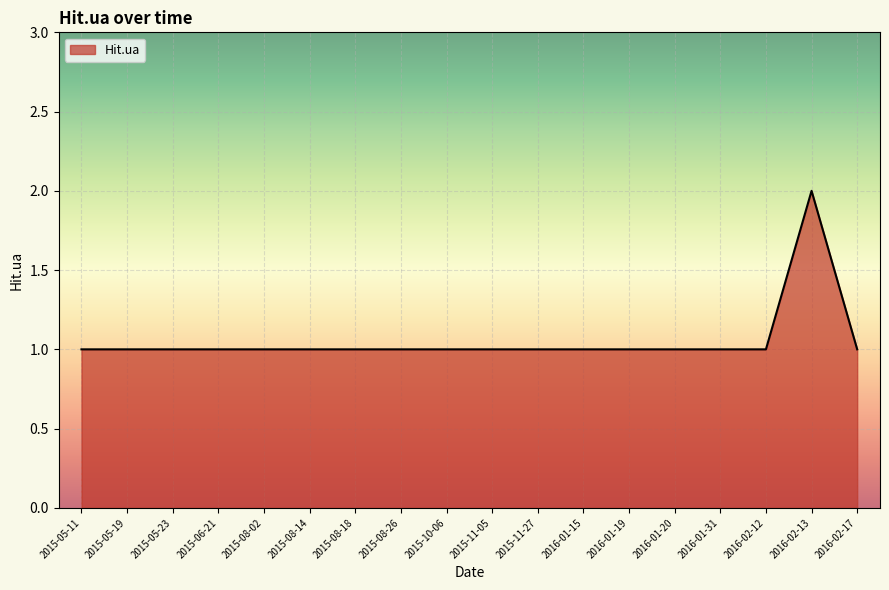

The value at 2016-02-13 is 2. True or false?

True